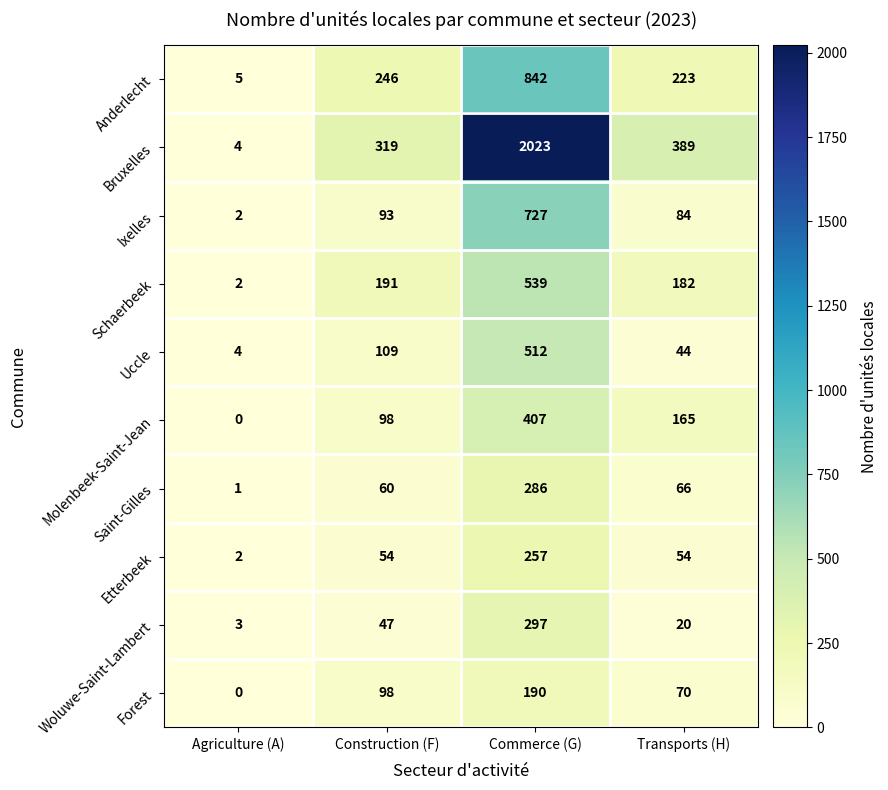

How many data points does each series have?

4